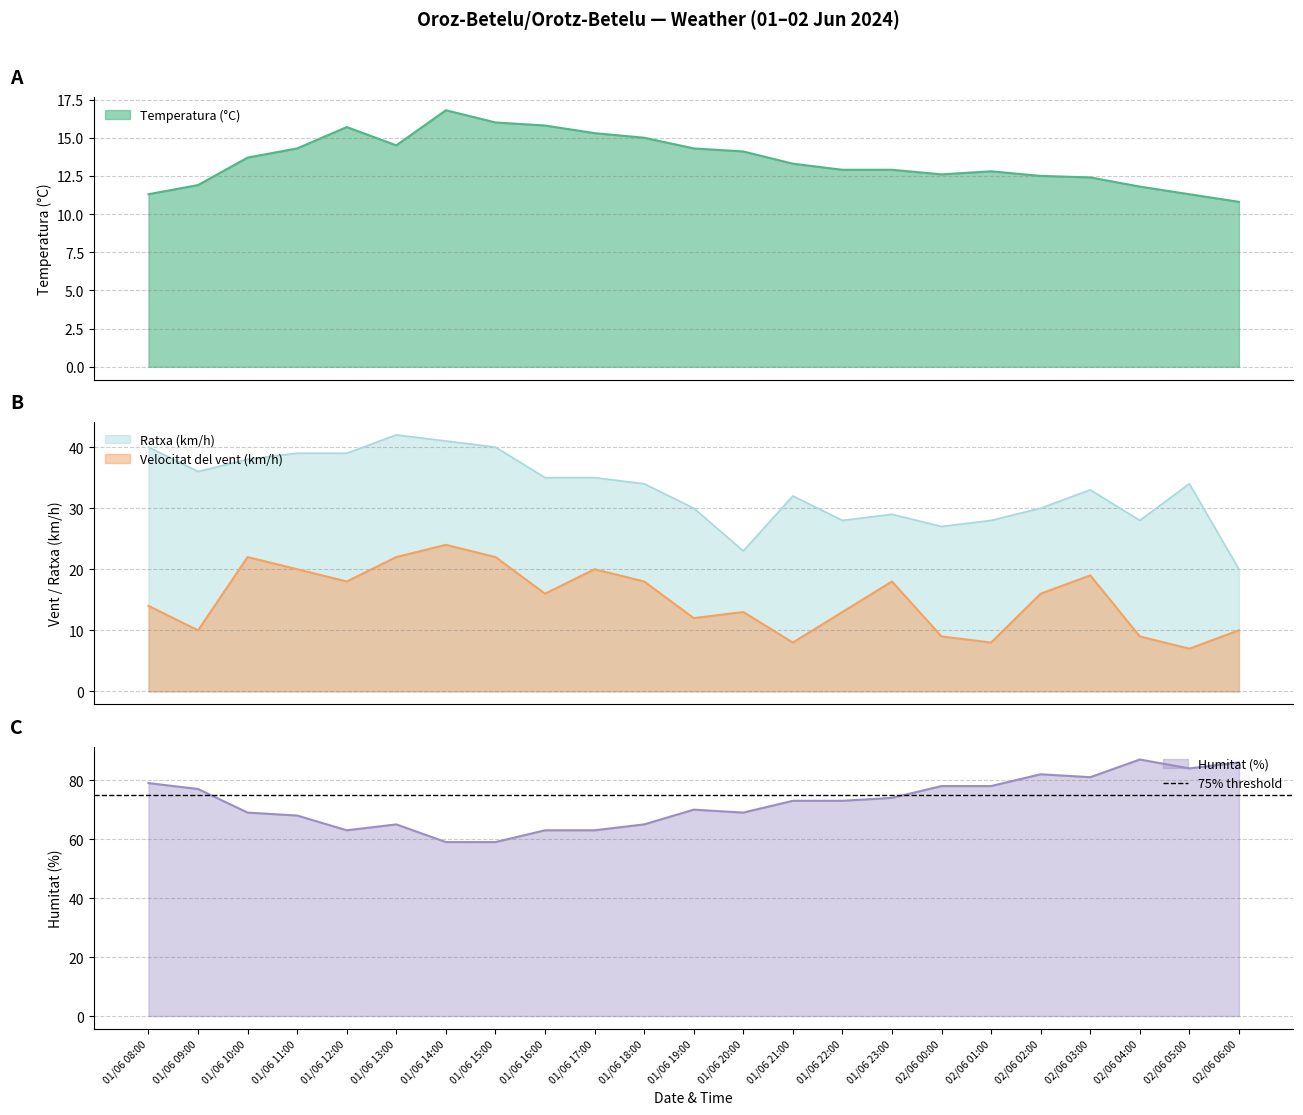

Which series has the largest total across all categories?

Humitat (%)